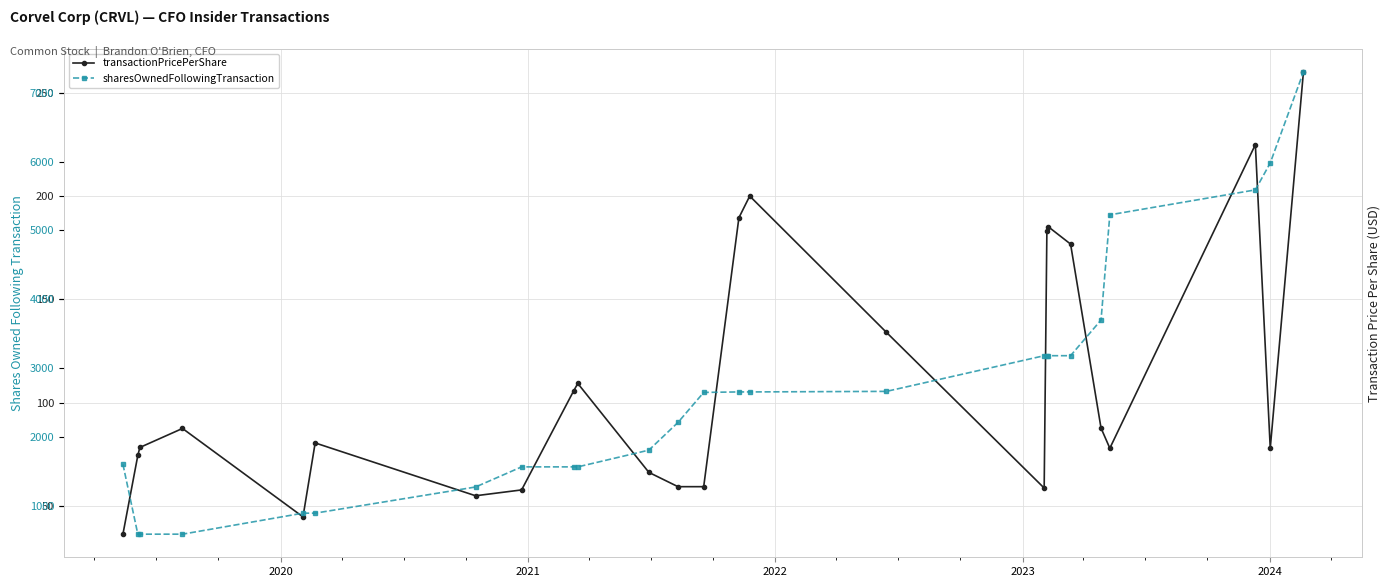

True or false: sharesOwnedFollowingTransaction and transactionPricePerShare cross at least once.

False